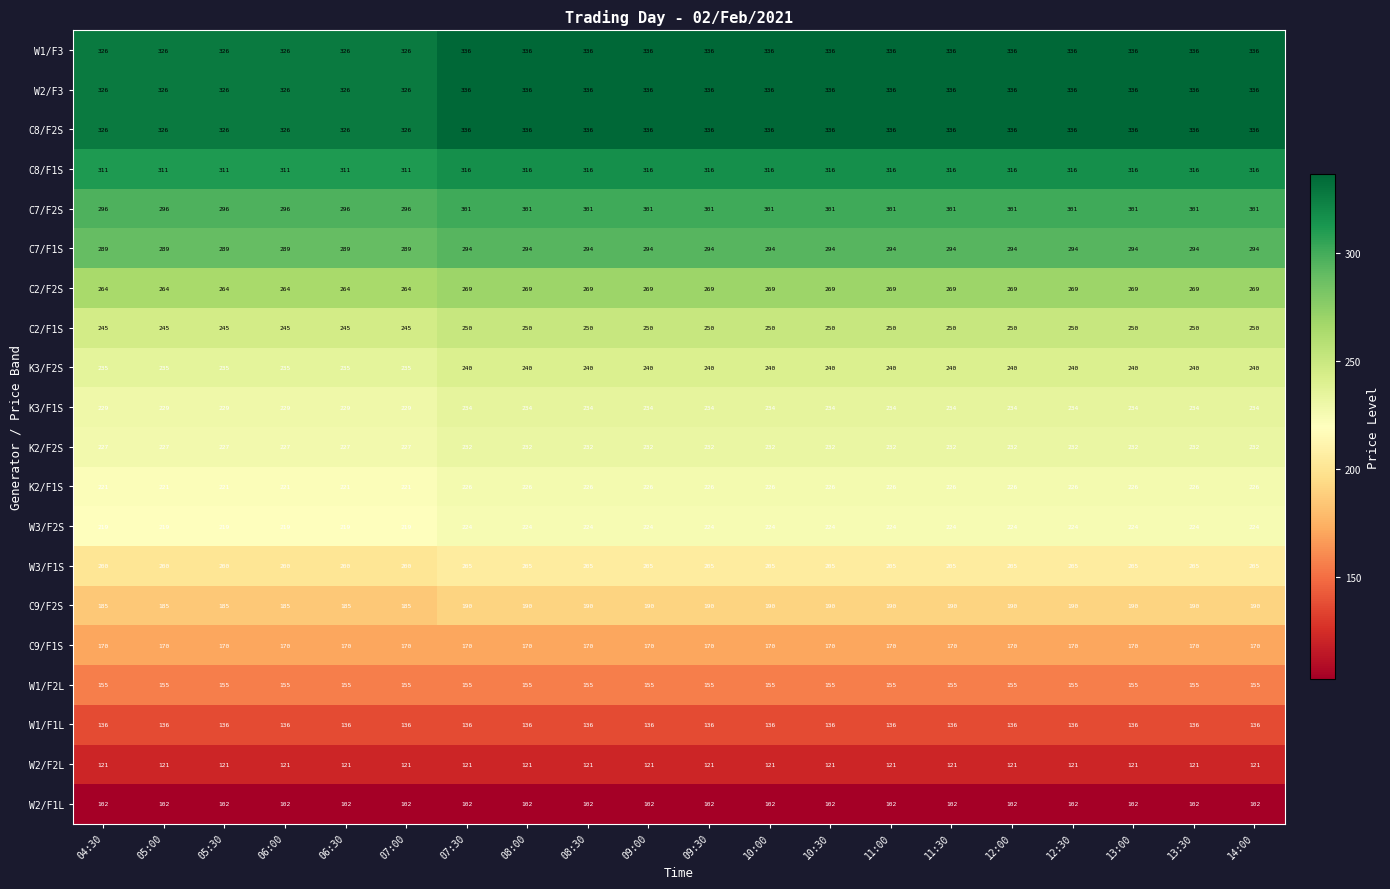

What is the sum of all W2/F2L values?

2420